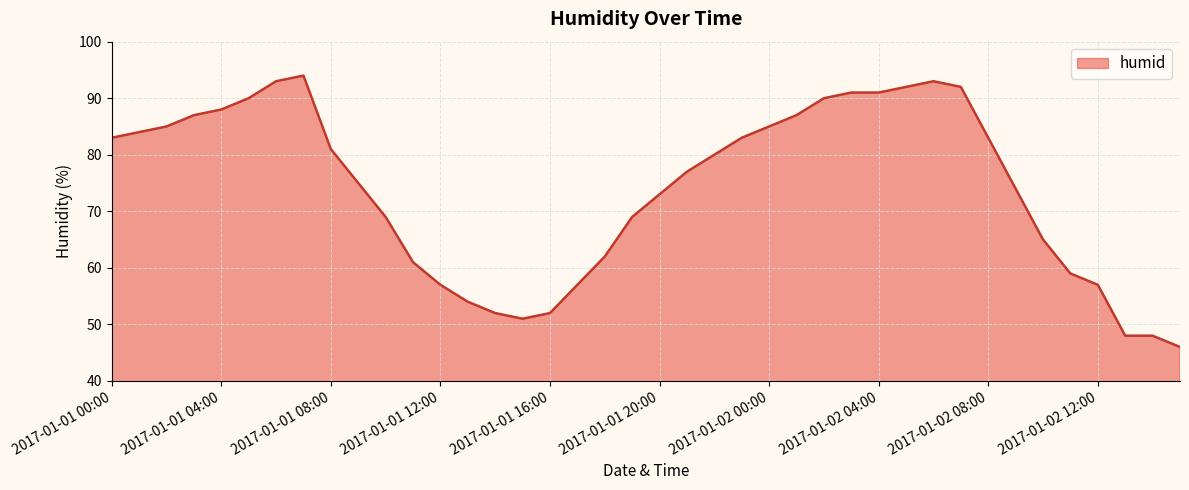

What is the maximum value shown in the chart?

94